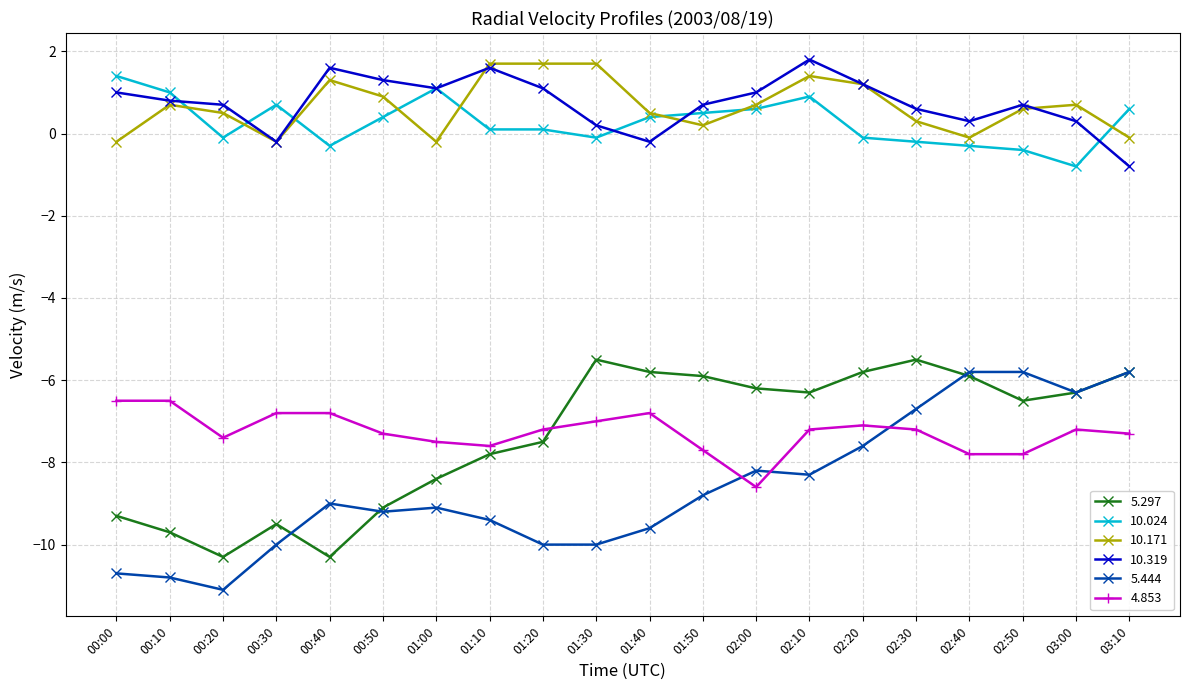

What position from the left is 00:50?

6